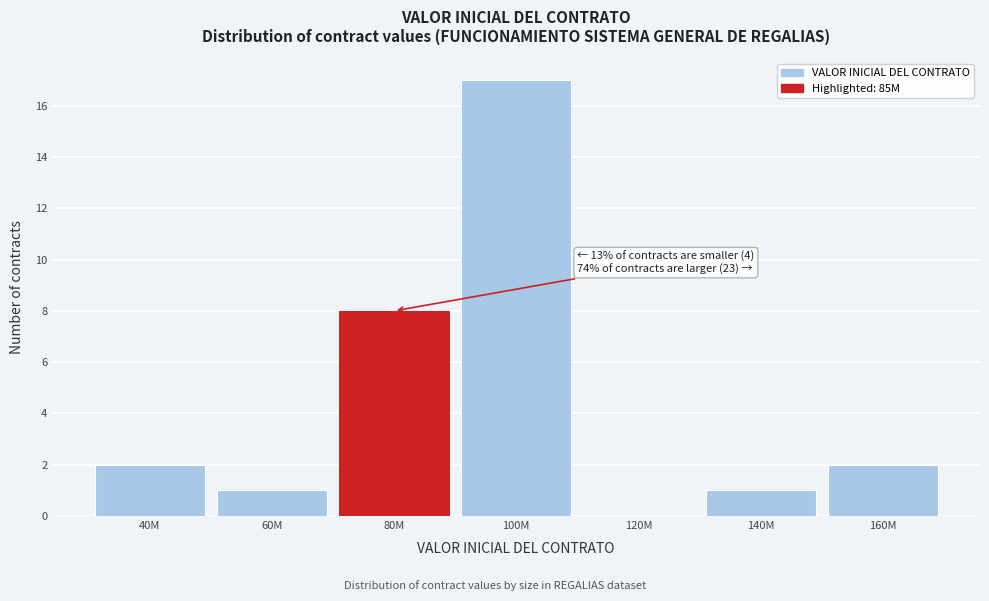

Reading left to right, transcribe all the data shown in this chart.

40M=2	60M=1	80M=8	100M=17	120M=0	140M=1	160M=2